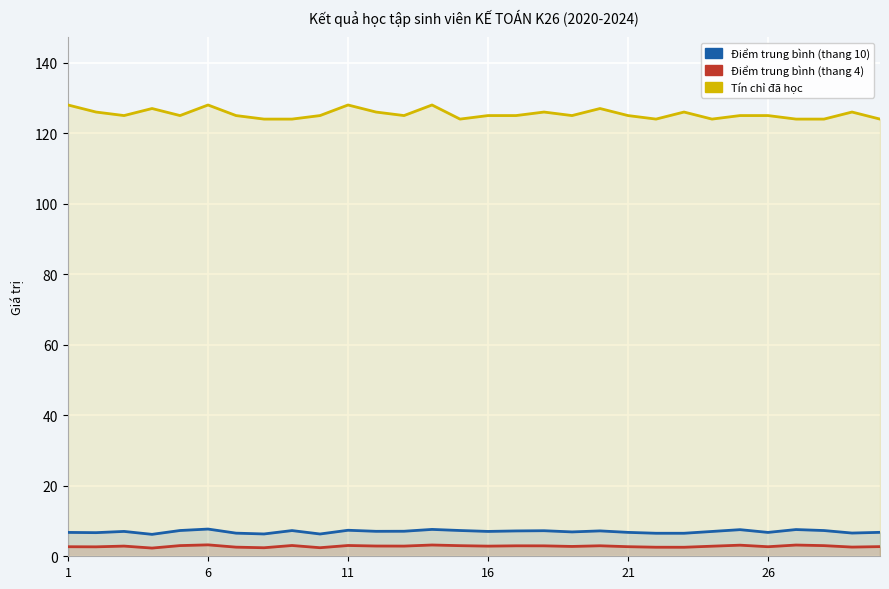

Is it true that Tín chỉ đã học equals 124.0 at 23?

True